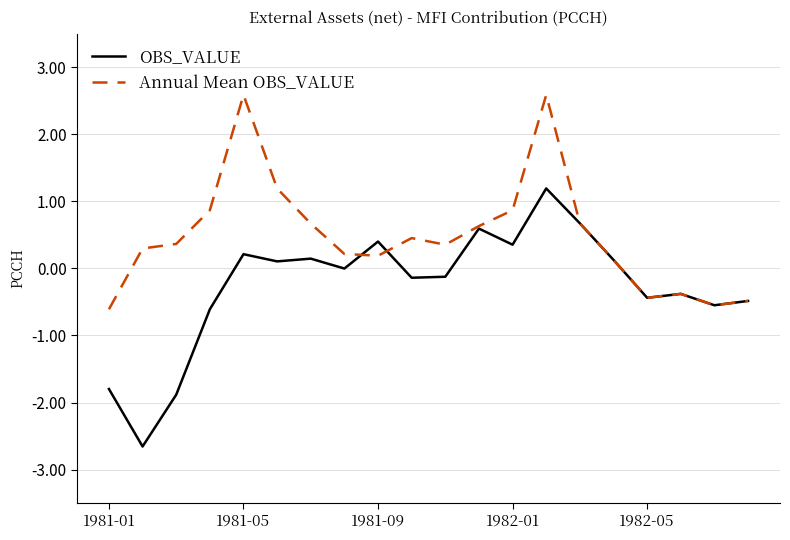

Which series has the largest total across all categories?

Annual Mean OBS_VALUE